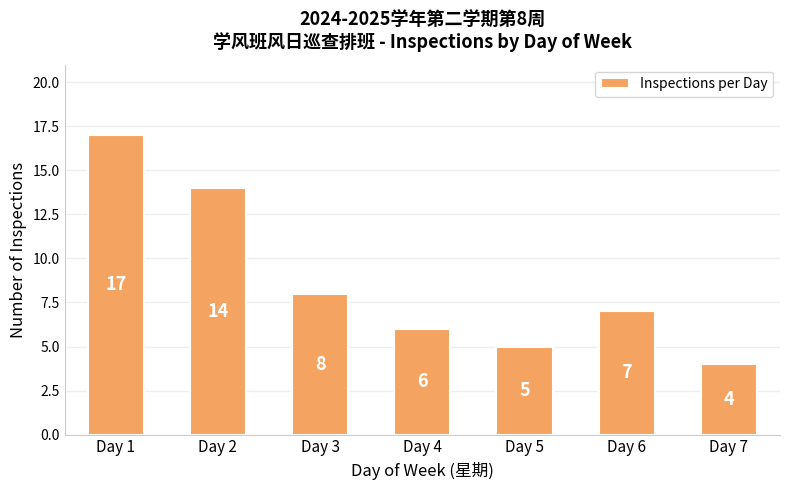

What is the average value?

9